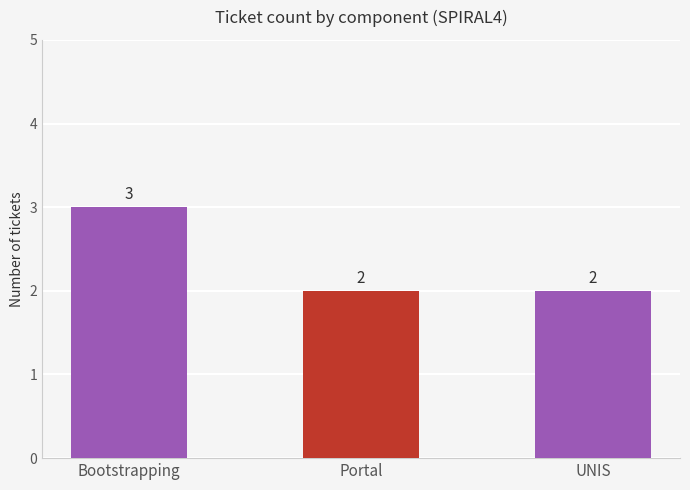

What is the label of the 3rd bar from the left?

UNIS